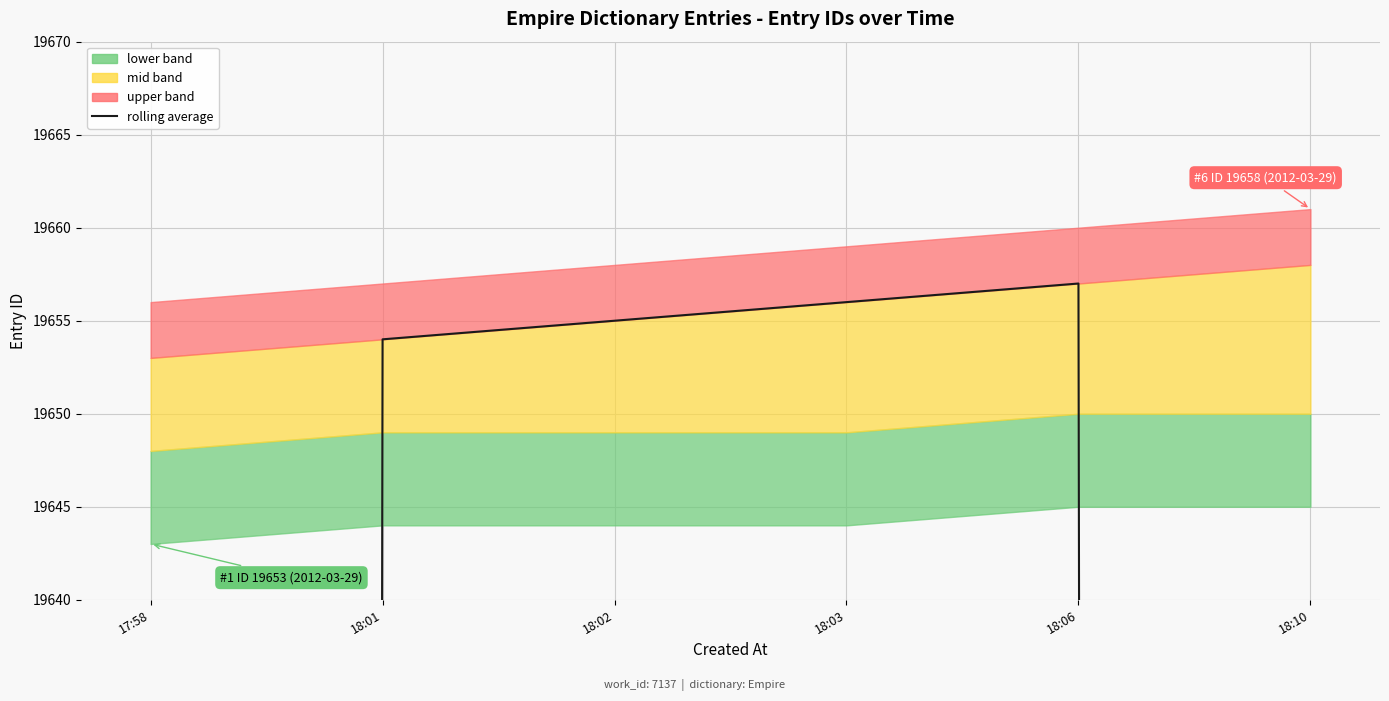

List the labels in order of value, largest first.

18:06, 18:03, 18:02, 18:01, 18:10, 17:58